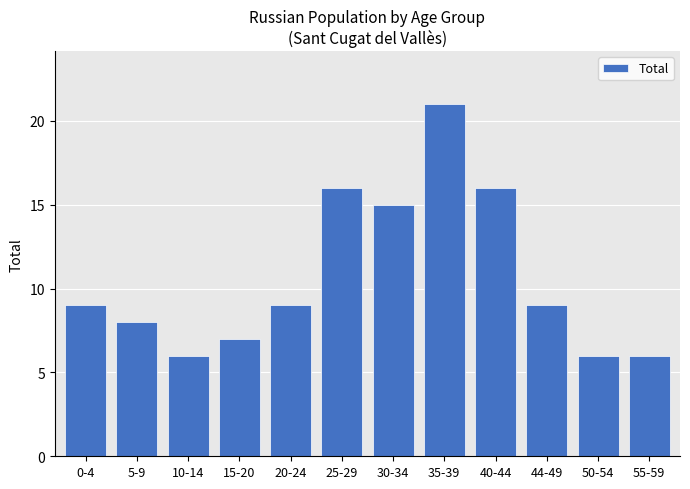

What is the difference between the maximum and minimum values?

15